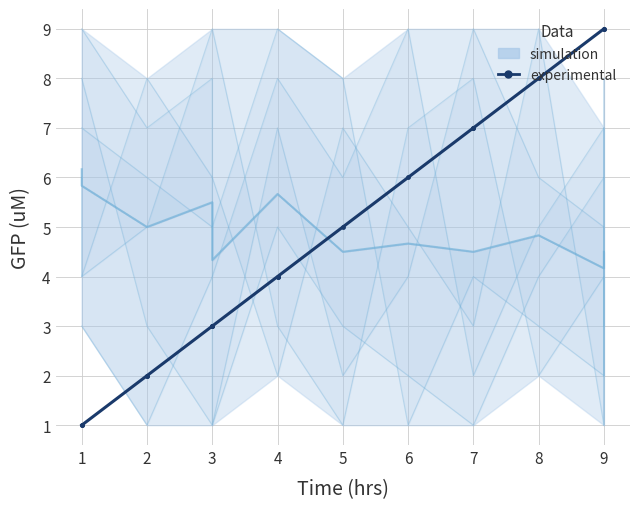

How many data points are above 4?

7